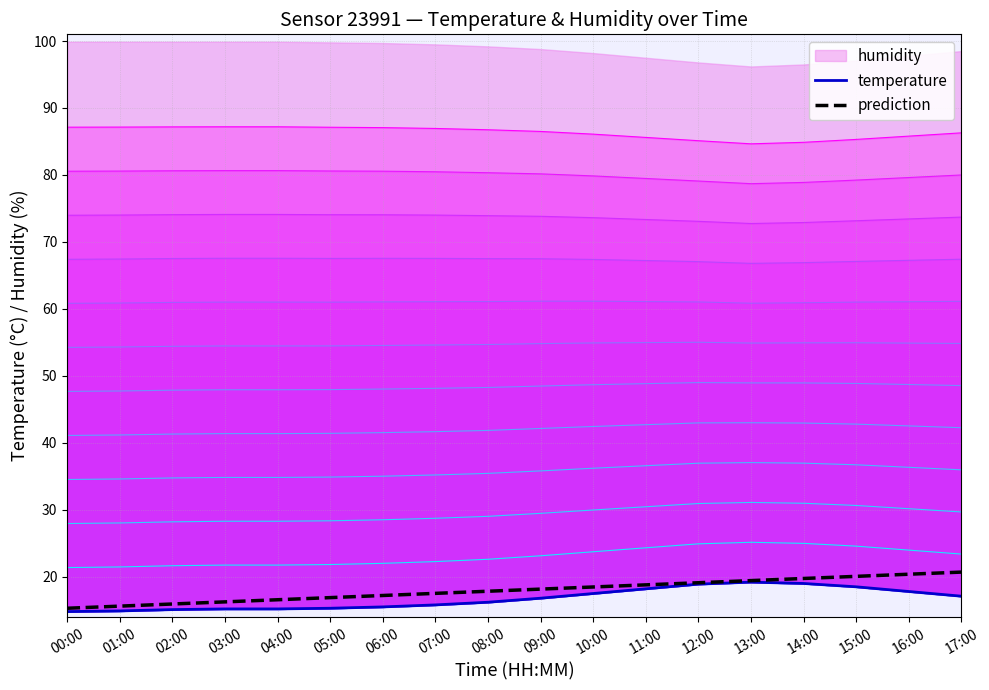

What is the average value of the prediction series?

18.0